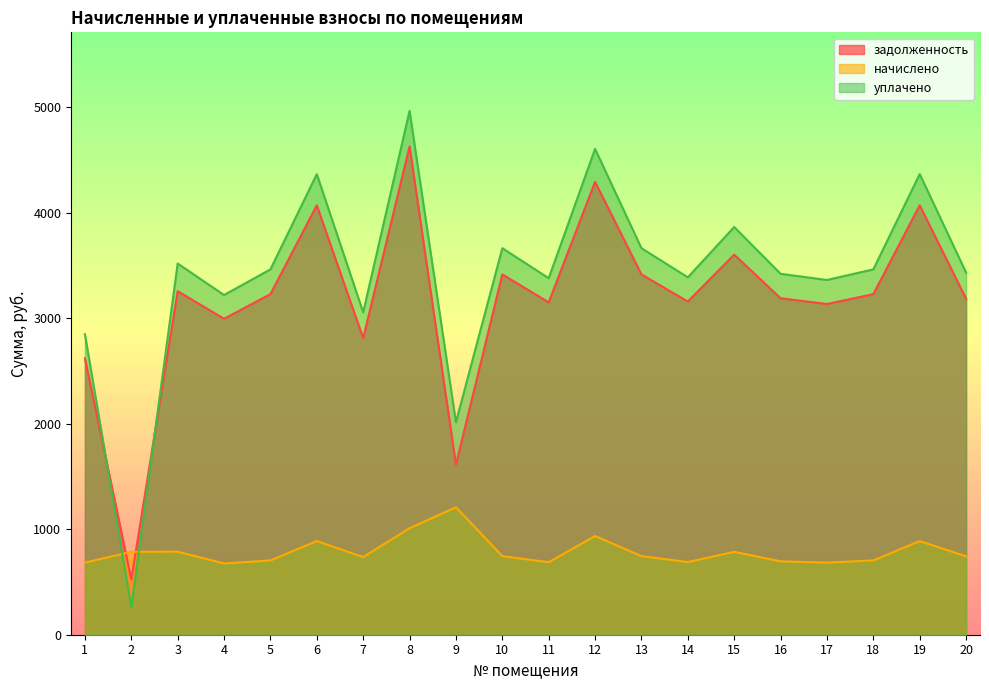

What is the difference between the задолженность values at 11 and 5?

78.0